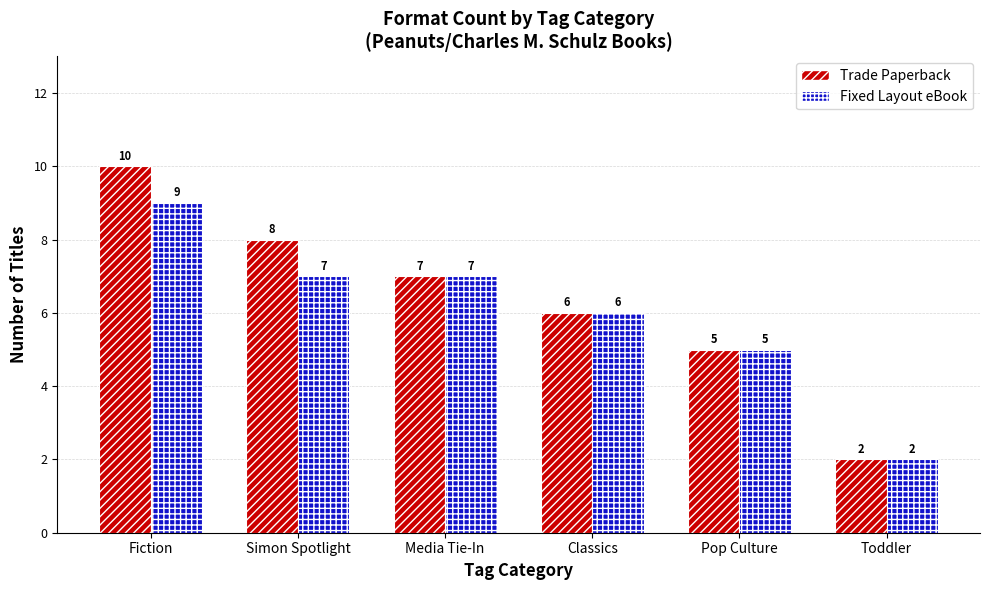

The value of Trade Paperback at Classics is 1. True or false?

False